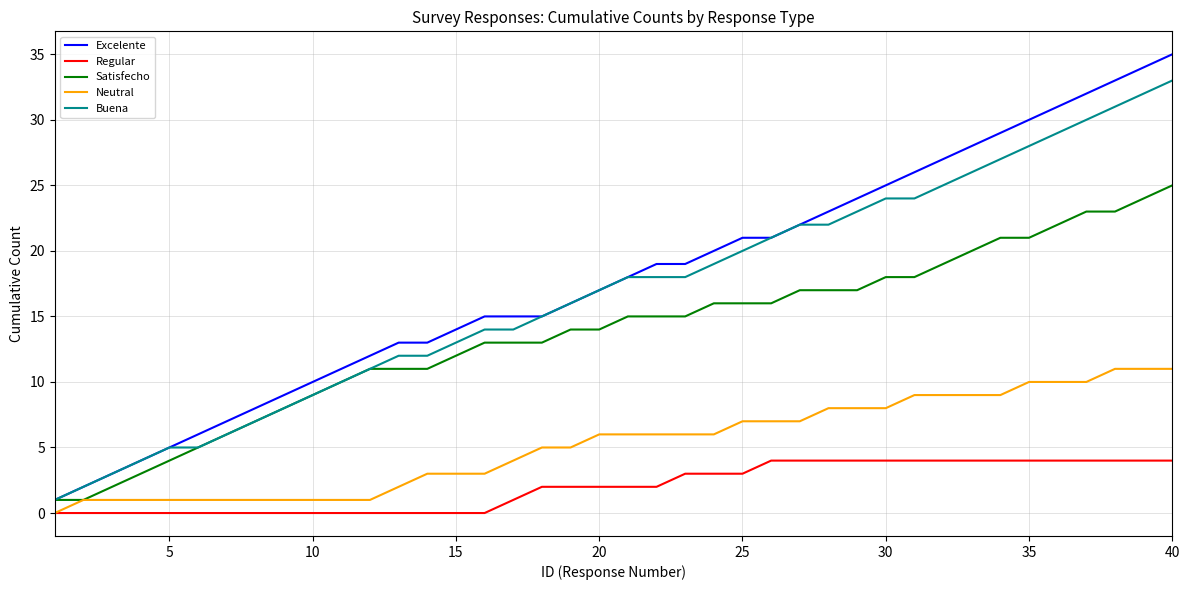

What is the maximum value for Neutral?

11